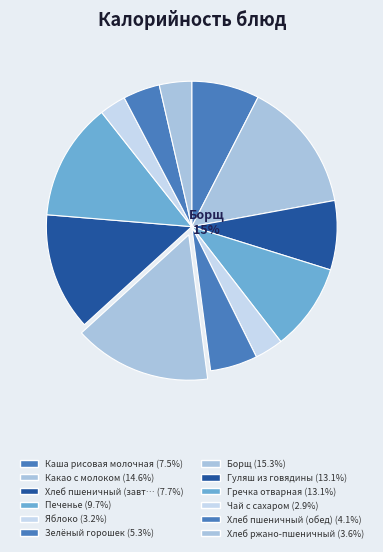

What percentage is the Какао с молоком slice, to the nearest percent?

15%